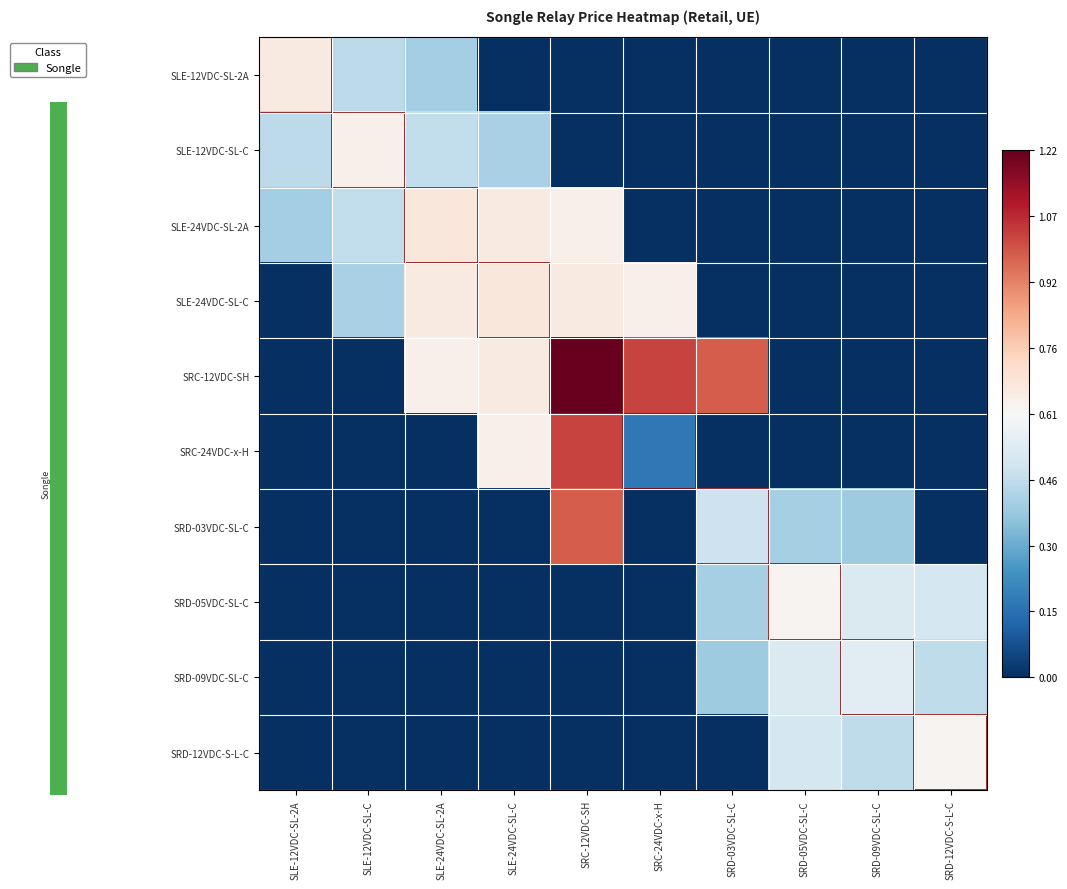

Which series has the largest total across all categories?

SRC-12VDC-SH